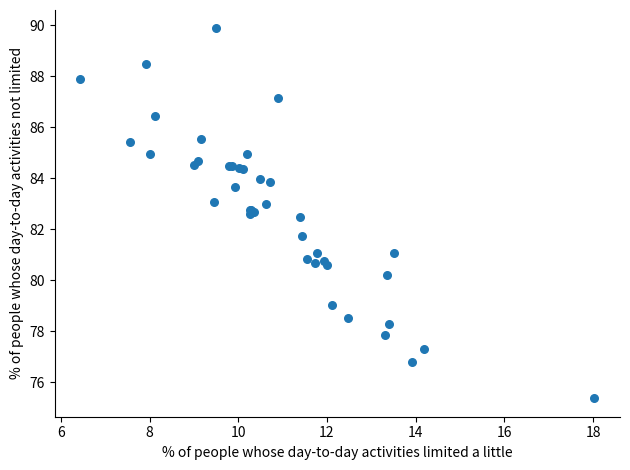

What Y value in the scatter plot is closest to 82?

81.7